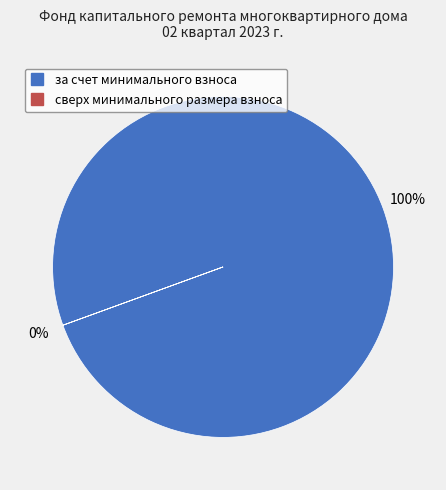

What percentage is the за счет минимального взноса slice, to the nearest percent?

100%